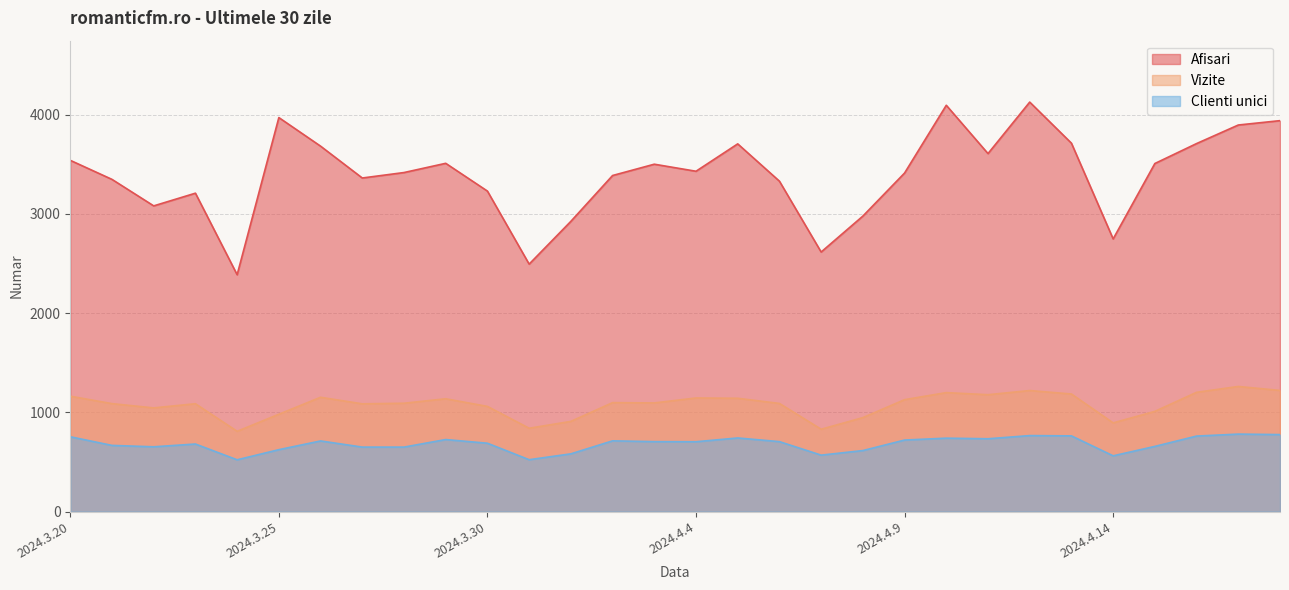

The value of Afisari at 2024.4.15 is 1448. True or false?

False